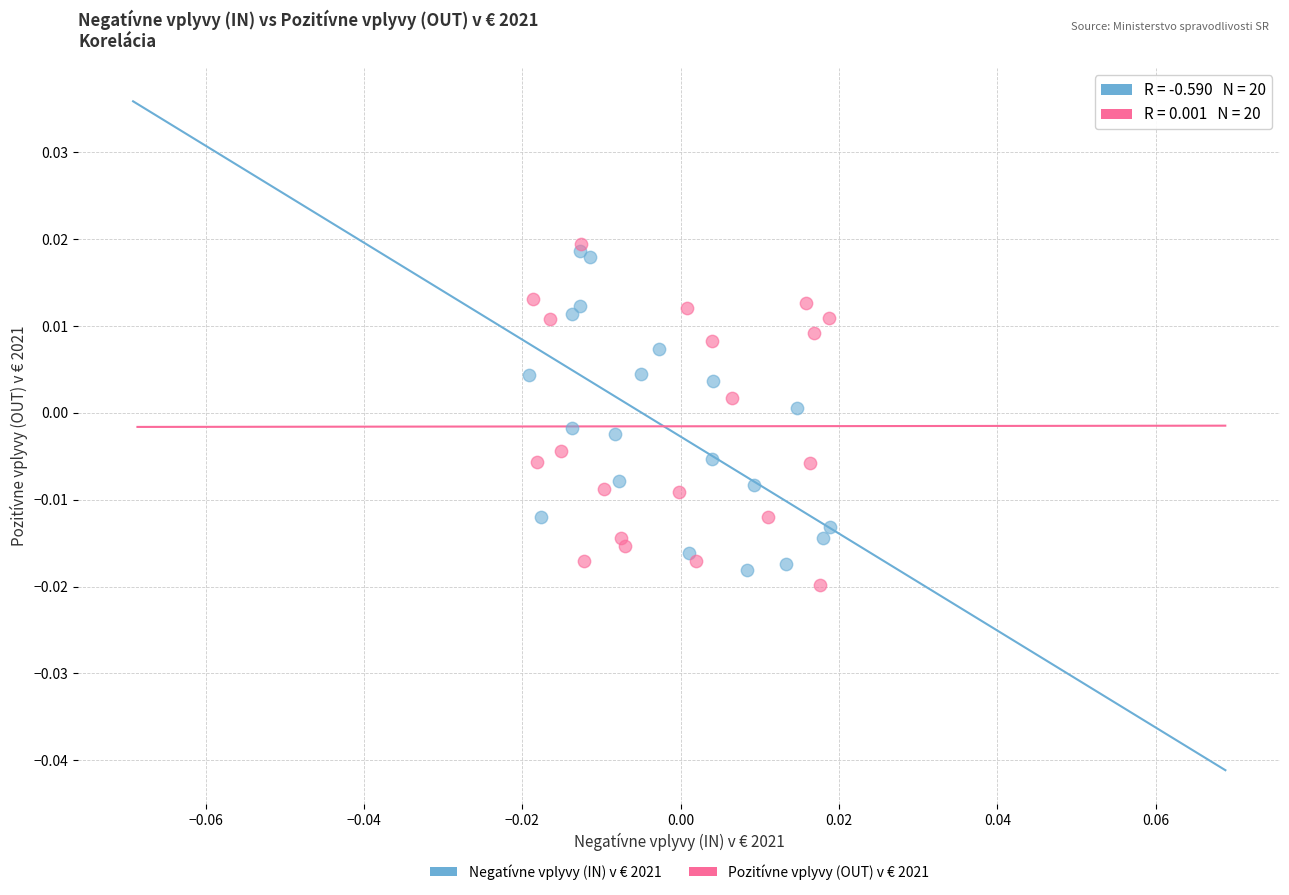

Which series contains the highest Y value?

Pozitívne vplyvy (OUT) v € 2021